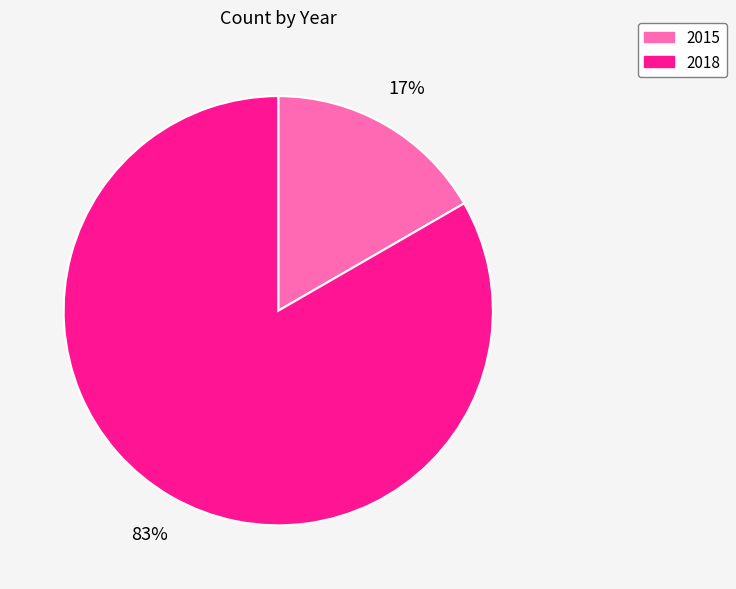

To the nearest percent, what is the average slice percentage?

50%